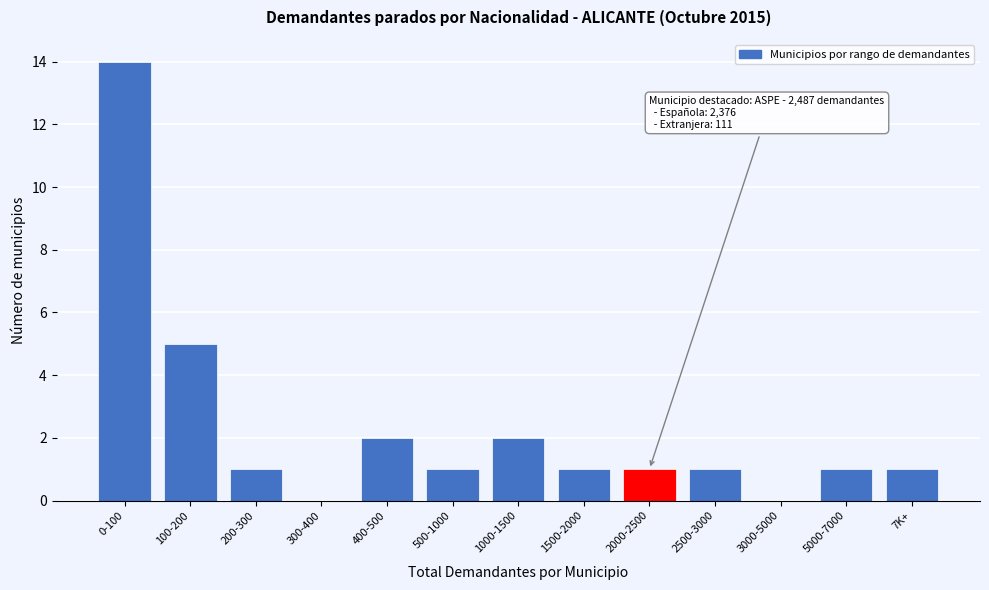

Reading right to left, extract all data points from this chart.

7K+=1	5000-7000=1	3000-5000=0	2500-3000=1	2000-2500=1	1500-2000=1	1000-1500=2	500-1000=1	400-500=2	300-400=0	200-300=1	100-200=5	0-100=14